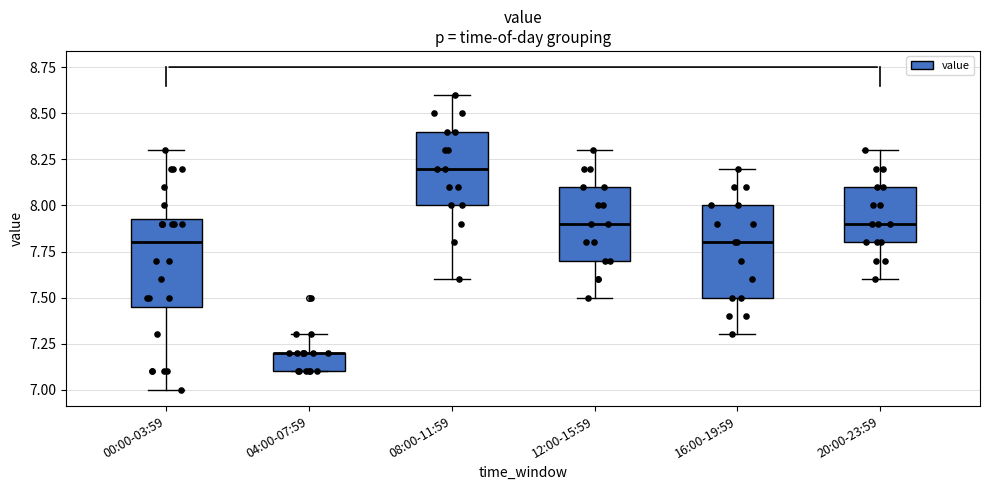

Where does the median line of the box for 08:00-11:59 sit on the y-axis? The values are not printed on the chart, so give them approximately, as read against the axis.

8.20